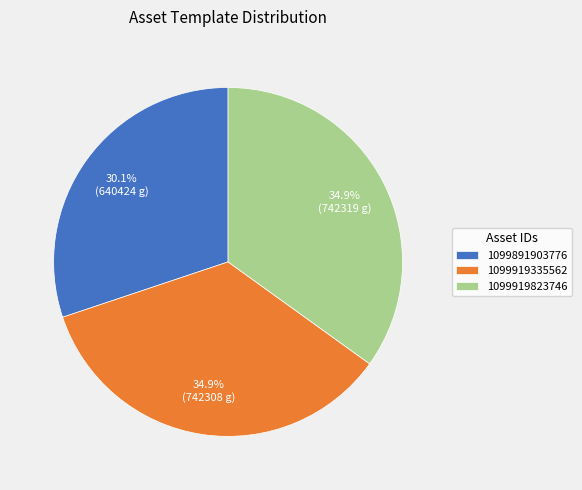

Does 1099891903776 account for over 50% of the chart?

No